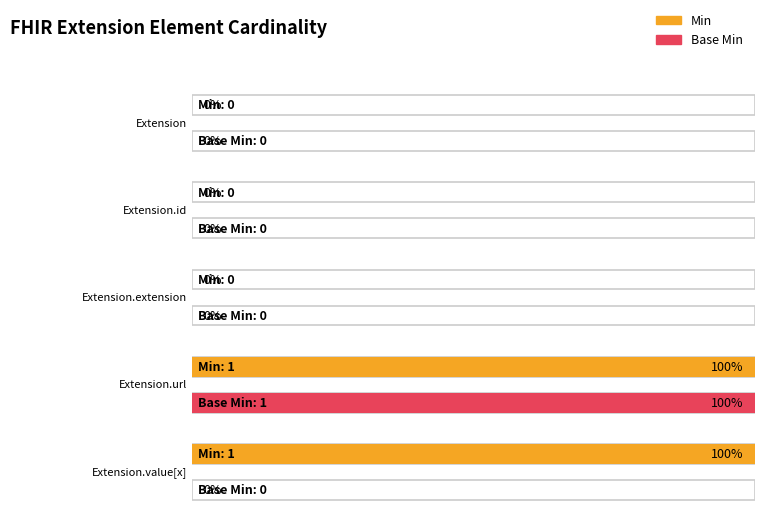

What position from the right is Extension.url?

2